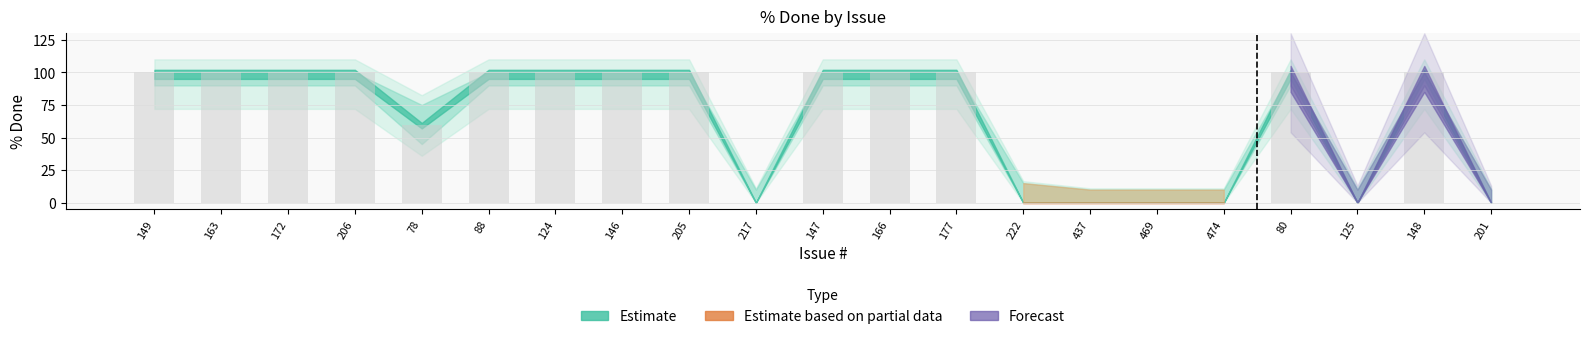

What is the greatest value displayed?

100